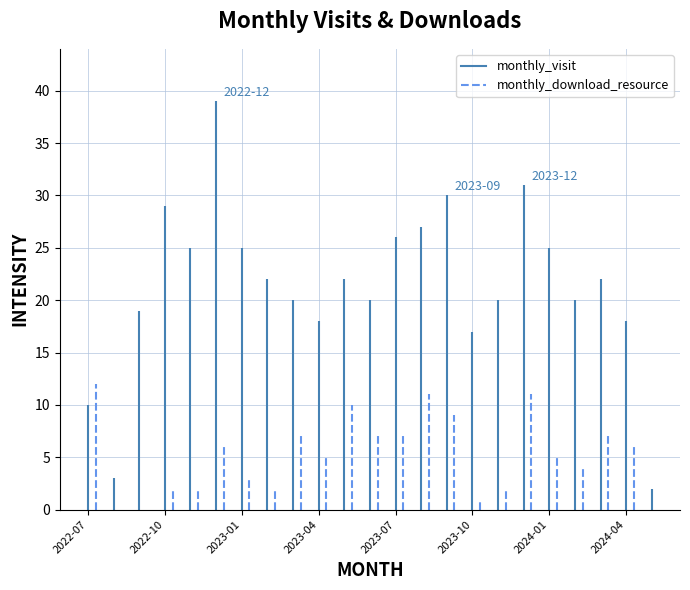

The monthly_visit series shows 22 at 2023-05. True or false?

True